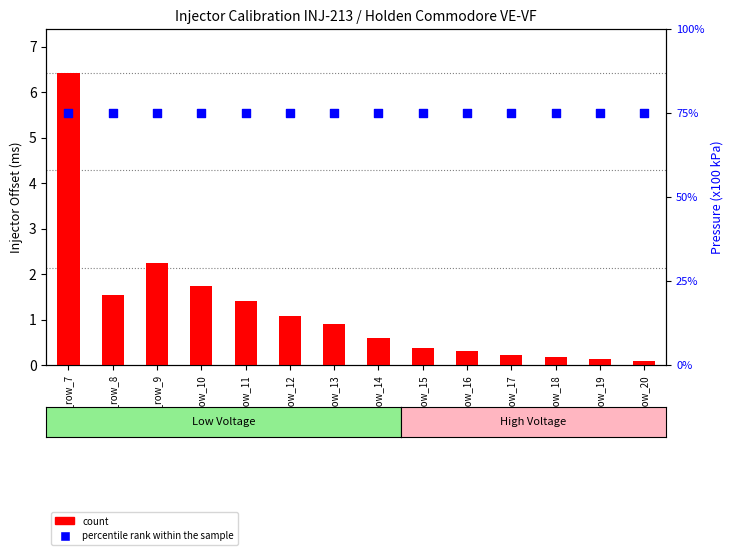

Which series has the largest total across all categories?

percentile rank within the sample